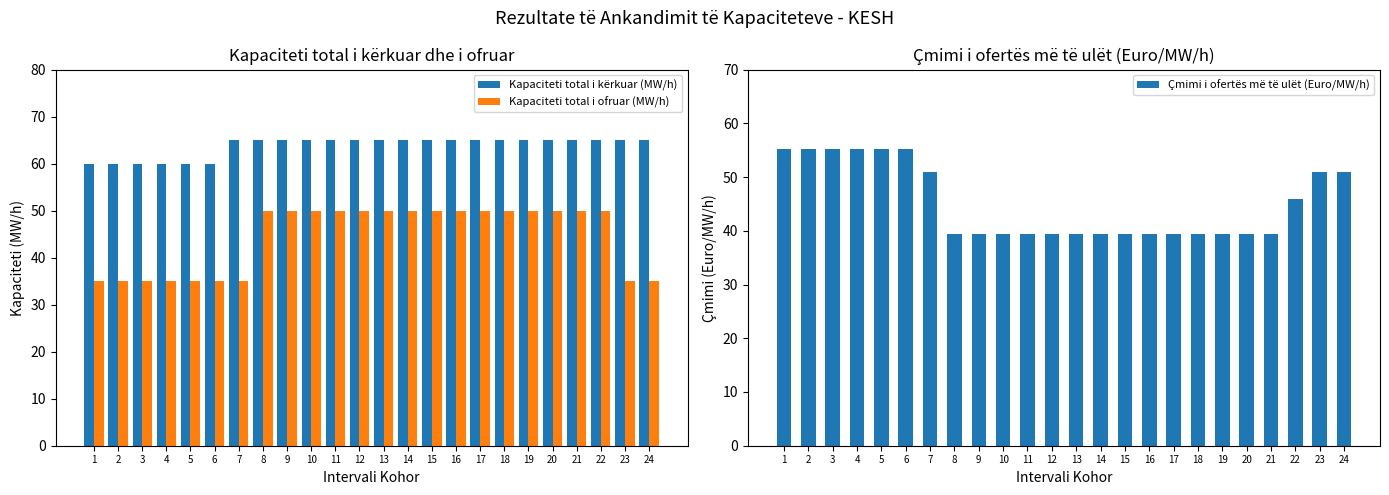

How many groups of bars are there?

24